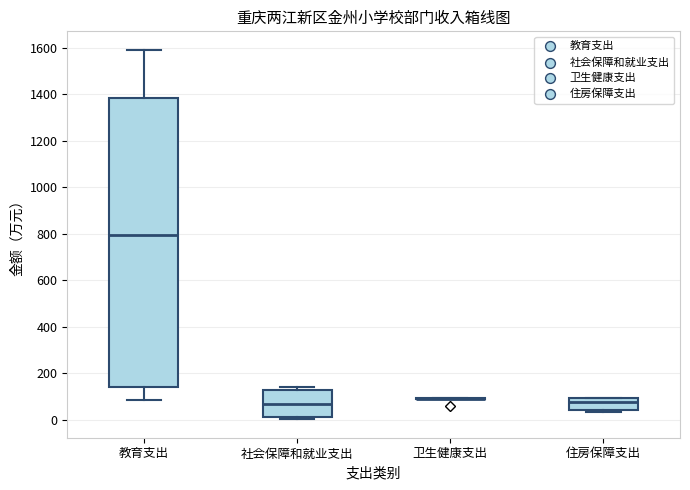

Reading left to right, transcribe this box plot: for each box, give where its median line is, the range the box spans, and where its two whiskers end, as read against the y-axis. The values are not printed on the chart, so give them approximately, as read against the axis.

教育支出: median 800, box 140 to 1380, whiskers 80 to 1600
社会保障和就业支出: median 60, box 20 to 120, whiskers 0 to 140
卫生健康支出: box collapsed to a line at 100, whiskers 100 to 100
住房保障支出: median 80, box 40 to 100, whiskers 40 (just below the box's lower edge) to 100